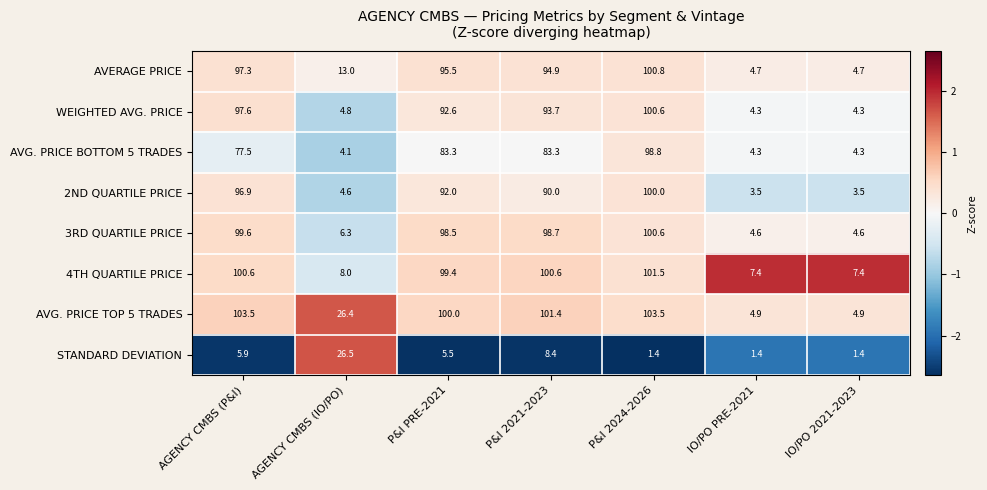

What is the maximum value shown in the chart?

103.5